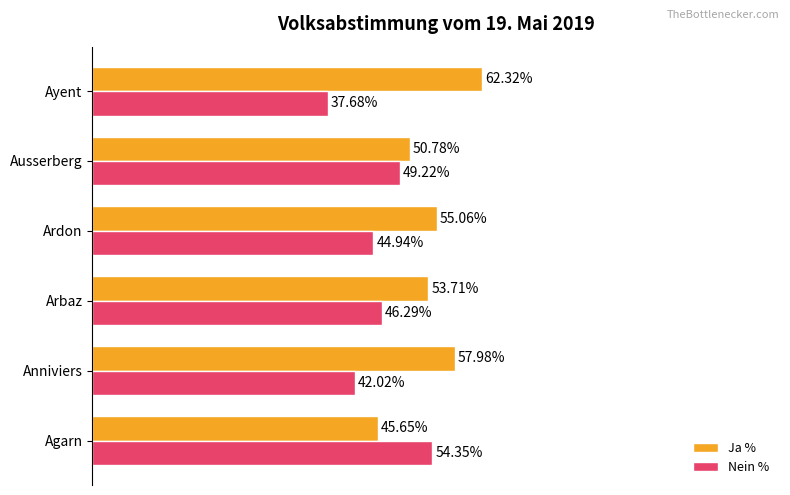

At which label is Ja % closest to 53?

Arbaz